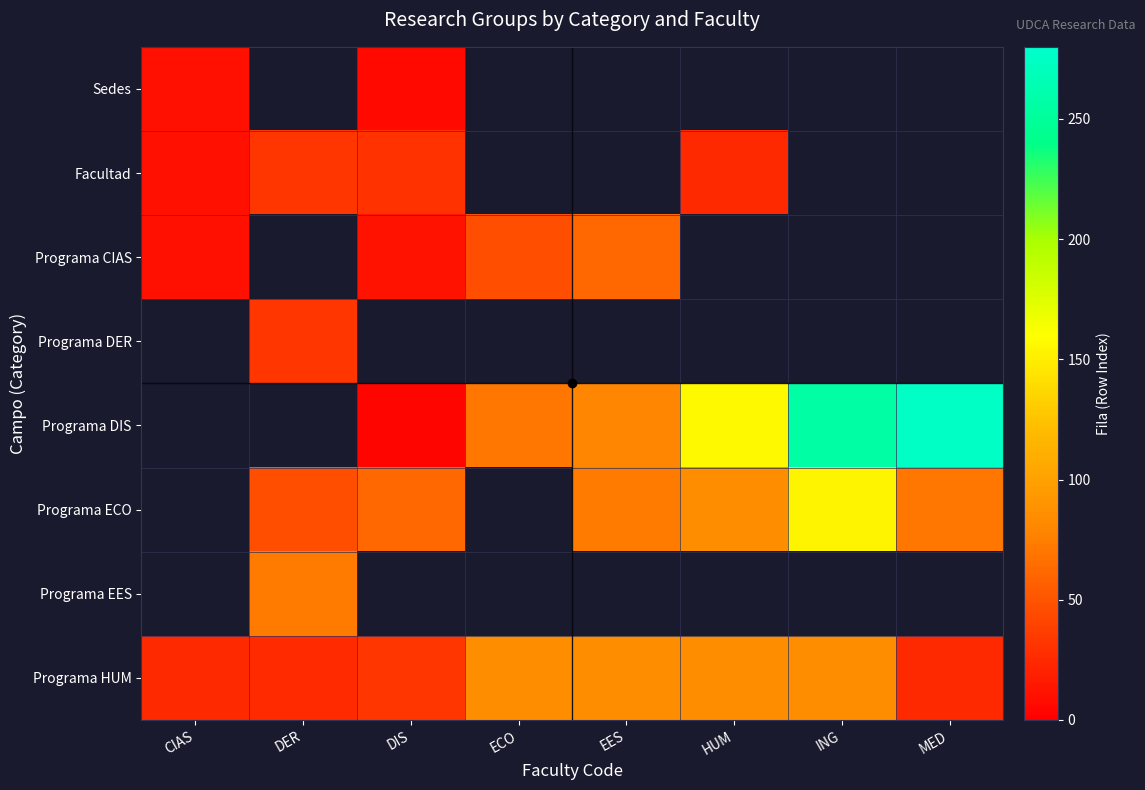

What is the smallest value displayed?

4.0